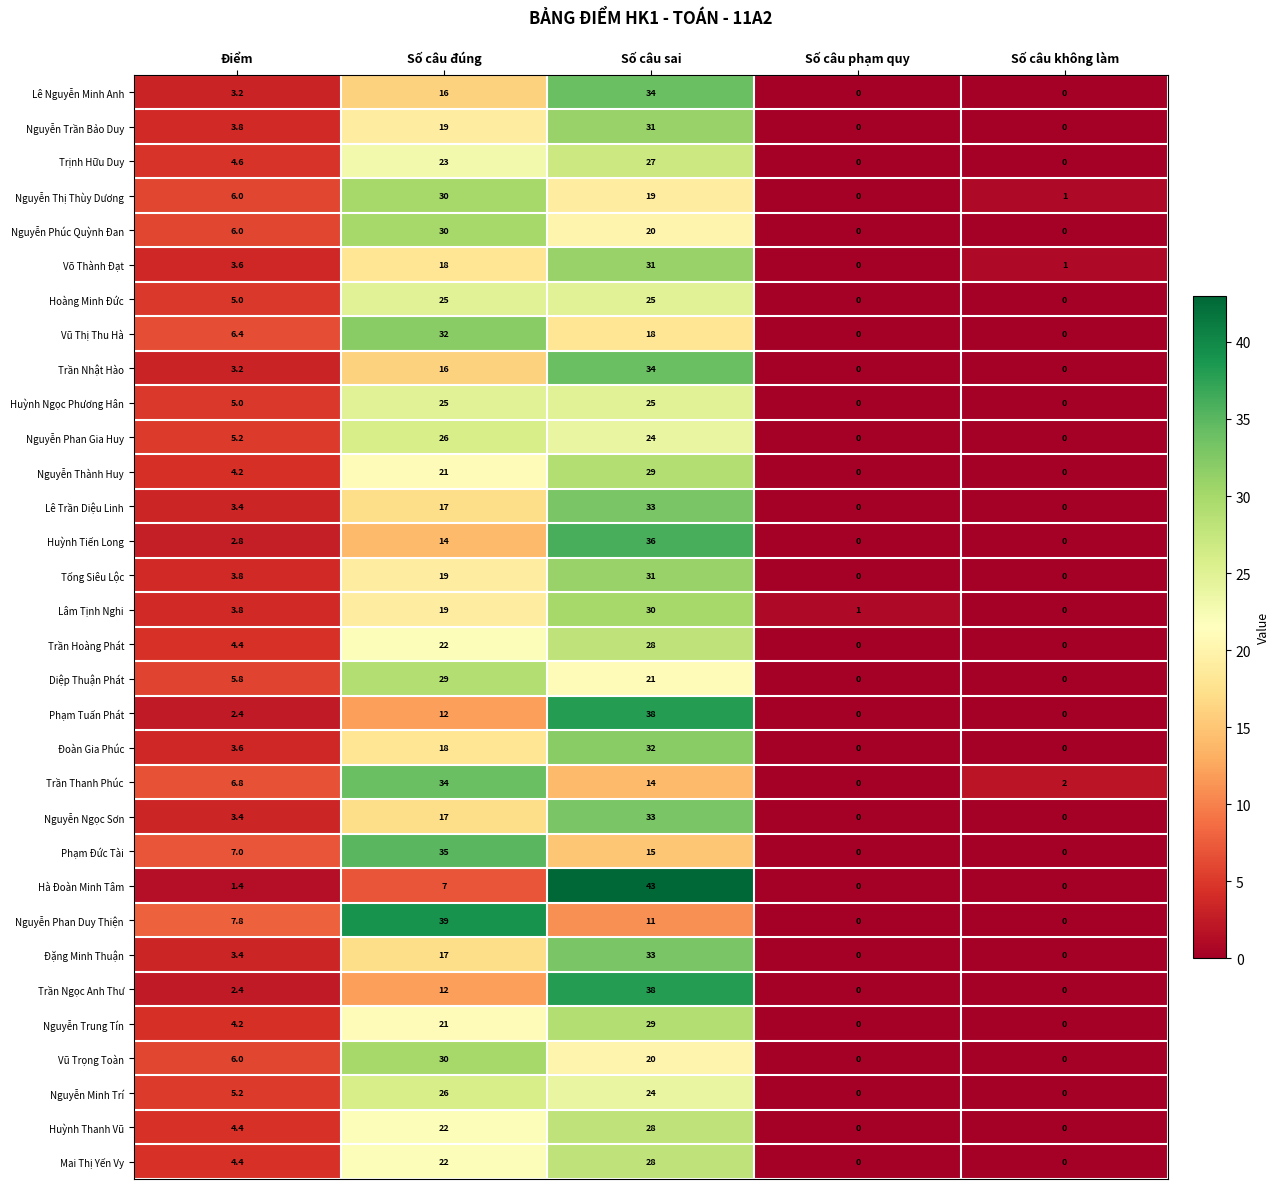

At which label is Lâm Tịnh Nghi closest to 15?

Số câu đúng